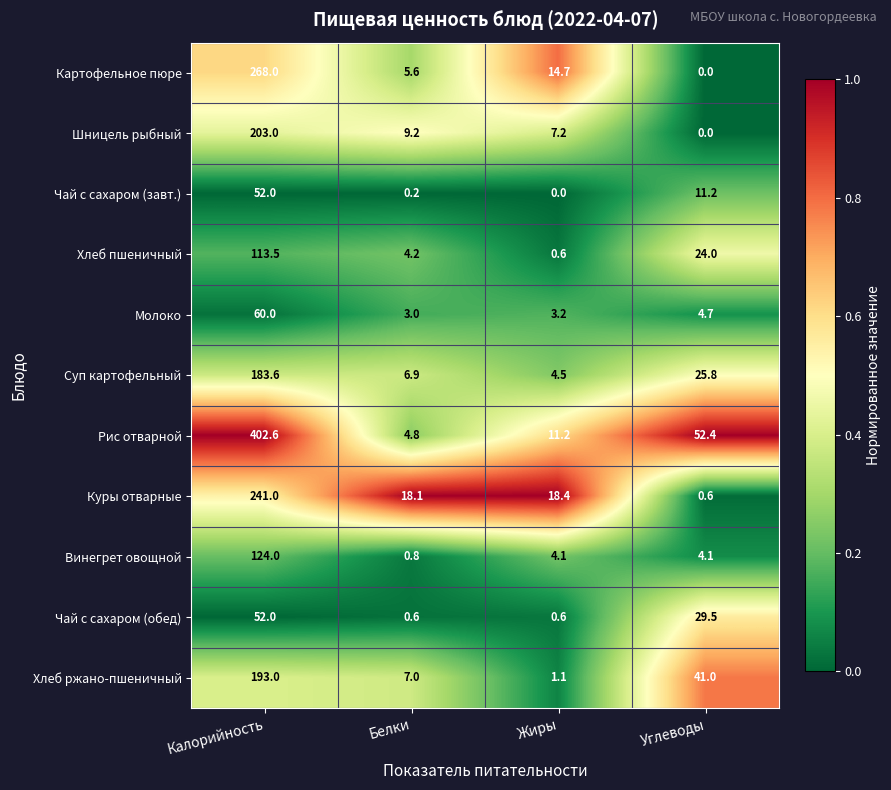

Is it true that Винегрет овощной equals 177.0 at Калорийность?

False